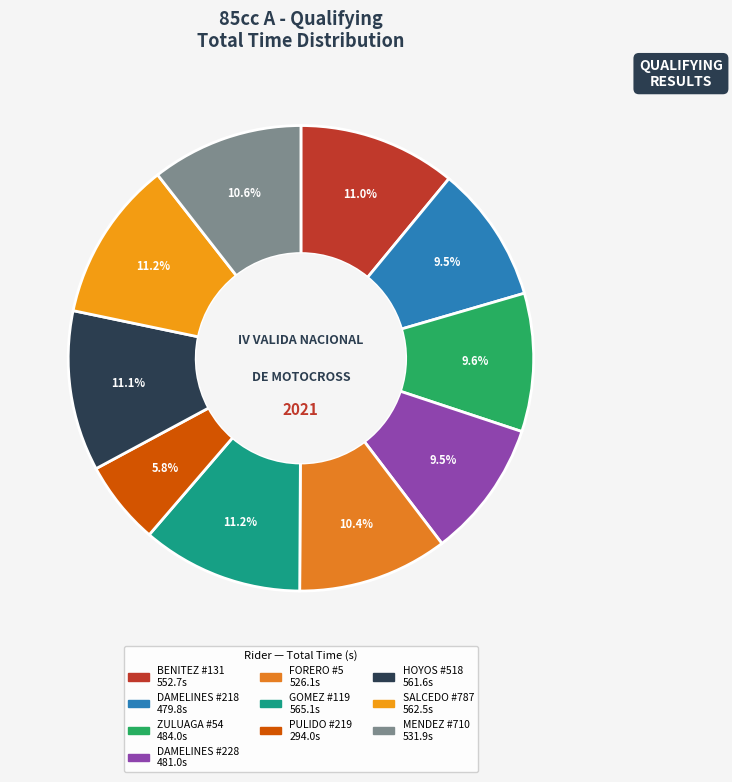

How many segments does this pie chart have?

10